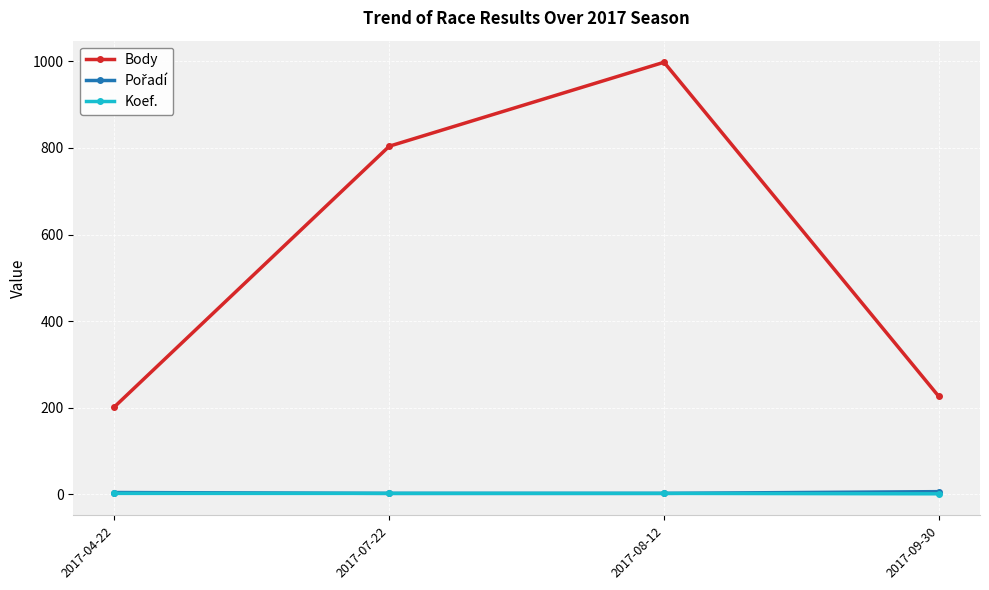

True or false: Body has a value of 61 at 2017-04-22.

False